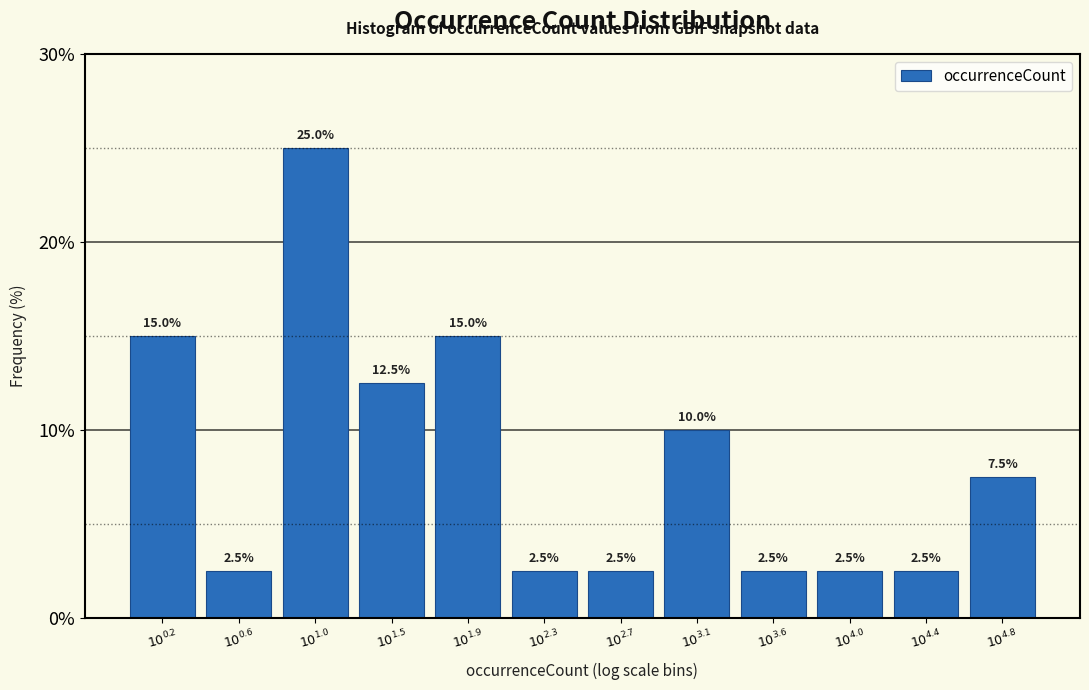

Reading left to right, list all the values displayed in this chart.

15.0	2.5	25.0	12.5	15.0	2.5	2.5	10.0	2.5	2.5	2.5	7.5